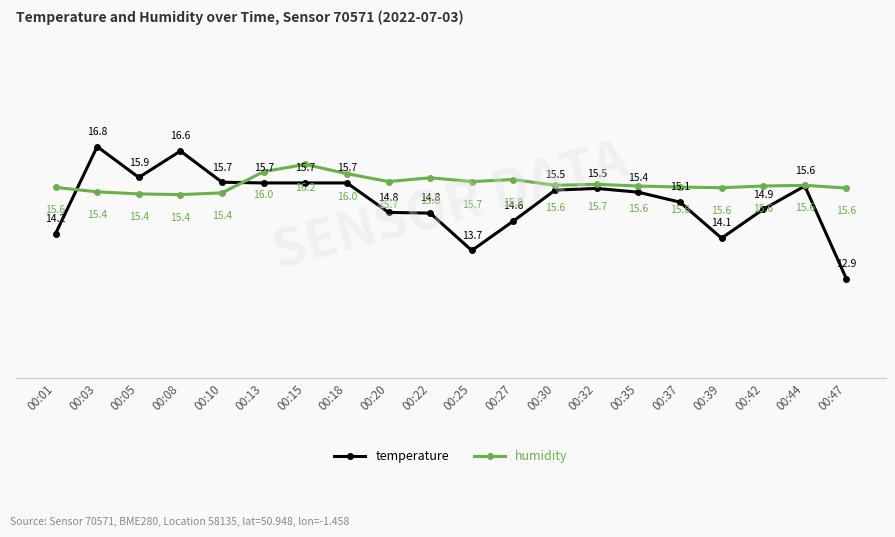

What is the spread (max minus min) of values at 00:25?

2.0